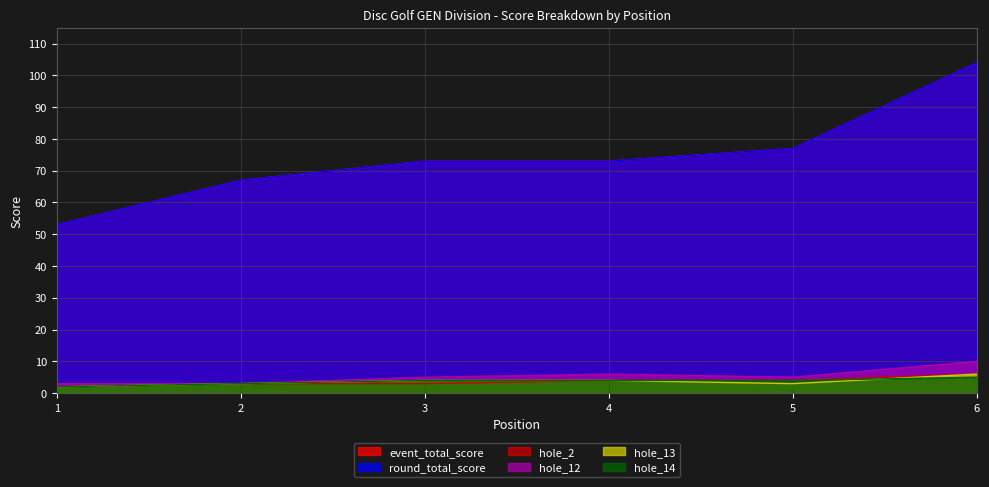

What is the value of the hole_2 point at the 4th from the left?

4